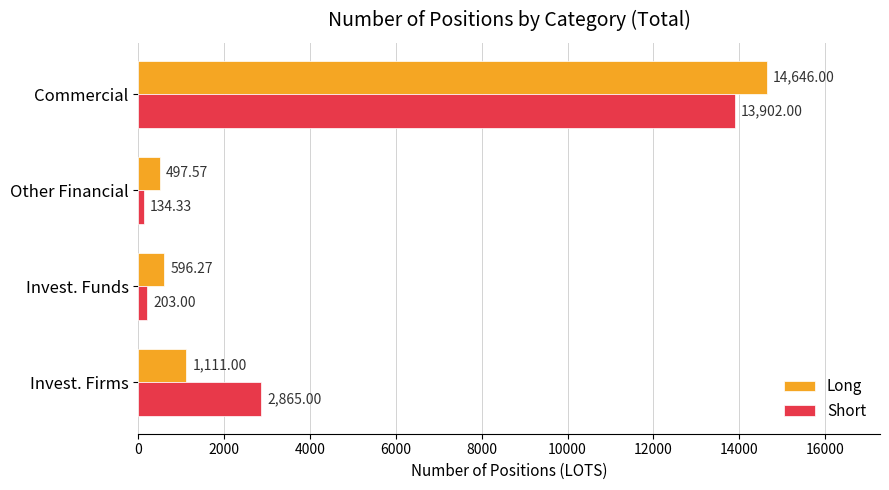

Which category has the lowest value across all series?

Other Financial